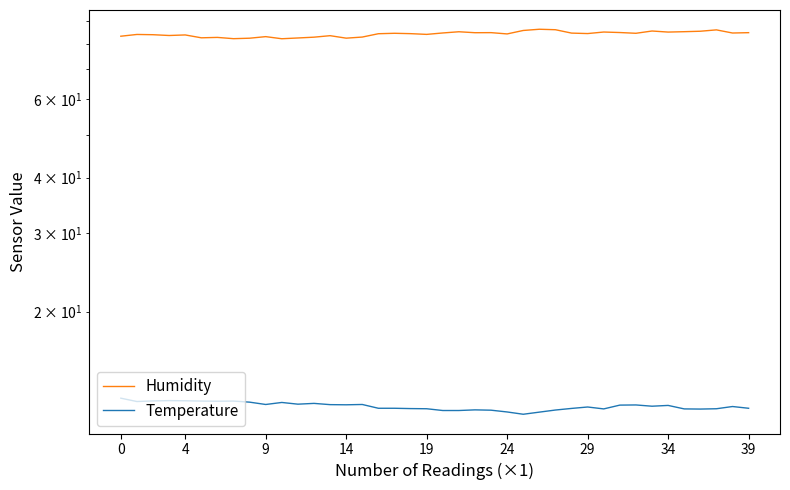

What is the maximum value shown in the chart?

86.2